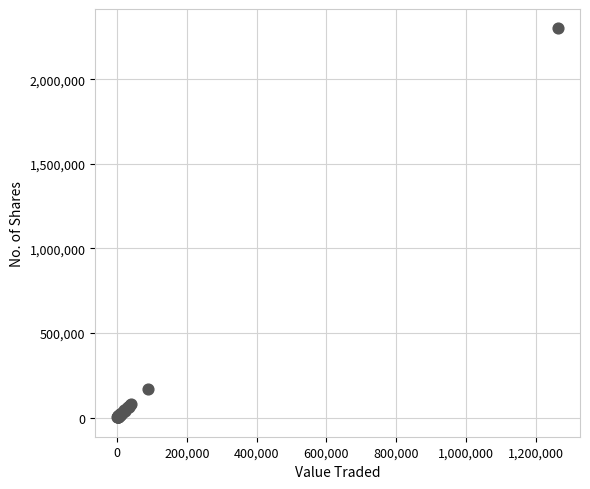

What Y value in the scatter plot is closest to 1151643?

171756